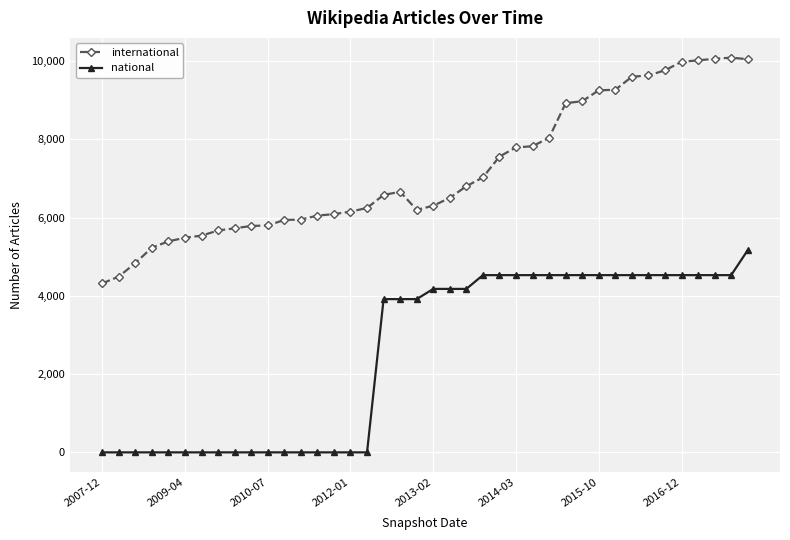

What is the lowest value of the international series?

4318